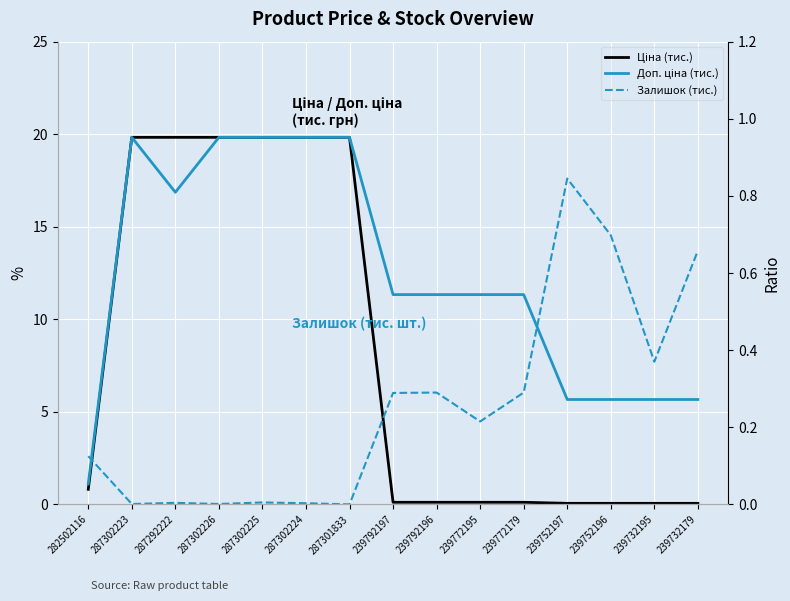

At which label is Ціна (тис.) closest to 9?

282502116